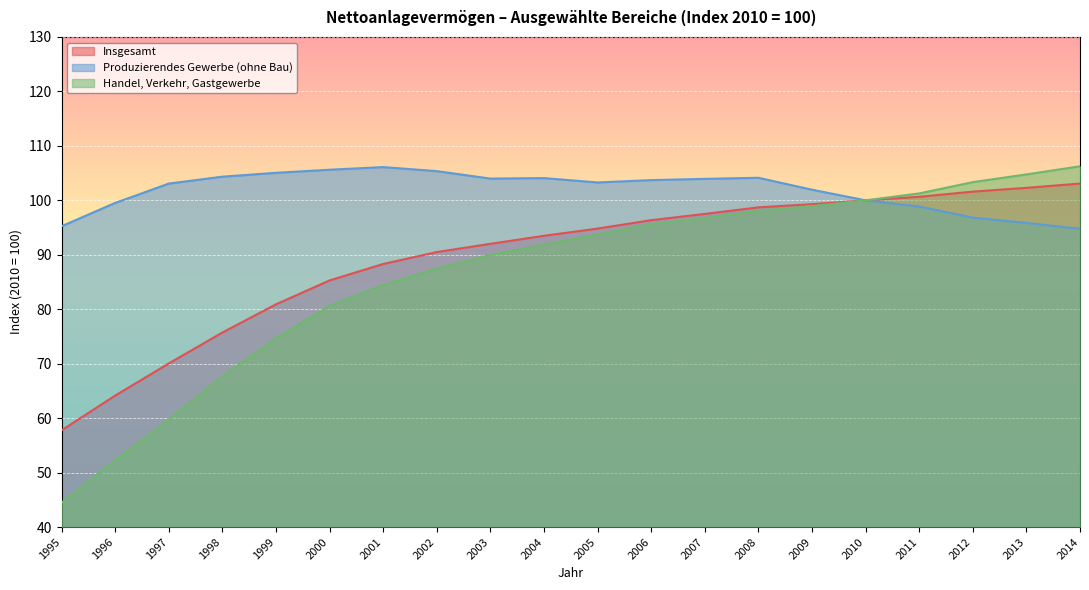

Which has a higher value, 1996 or 2001?

2001